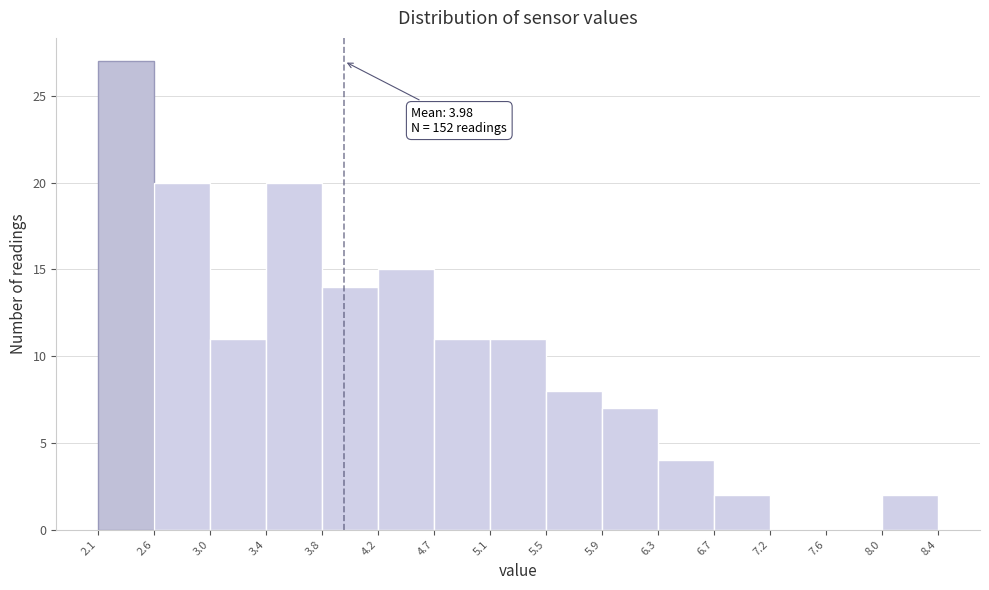

Over which range of the x-axis is the bar tallest?

2.1 to 2.6